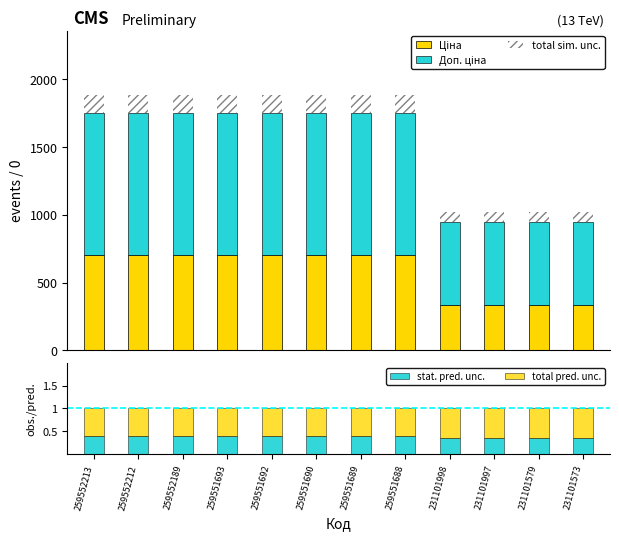

Reading right to left, list all the values displayed in this chart.

Ціна: 231101573=334.4	231101579=334.4	231101997=334.4	231101998=334.4	259551688=705.5	259551689=705.5	259551690=705.5	259551692=705.5	259551693=705.5	259552189=705.5	259552212=705.5	259552213=705.5
Доп. ціна: 231101573=613.0	231101579=613.0	231101997=613.0	231101998=613.0	259551688=1042.0	259551689=1042.0	259551690=1042.0	259551692=1042.0	259551693=1042.0	259552189=1042.0	259552212=1042.0	259552213=1042.0
total sim. unc.: 231101573=75.8	231101579=75.8	231101997=75.8	231101998=75.8	259551688=139.8	259551689=139.8	259551690=139.8	259551692=139.8	259551693=139.8	259552189=139.8	259552212=139.8	259552213=139.8
stat. pred. unc.: 231101573=0.4	231101579=0.4	231101997=0.4	231101998=0.4	259551688=0.4	259551689=0.4	259551690=0.4	259551692=0.4	259551693=0.4	259552189=0.4	259552212=0.4	259552213=0.4
total pred. unc.: 231101573=0.6	231101579=0.6	231101997=0.6	231101998=0.6	259551688=0.6	259551689=0.6	259551690=0.6	259551692=0.6	259551693=0.6	259552189=0.6	259552212=0.6	259552213=0.6